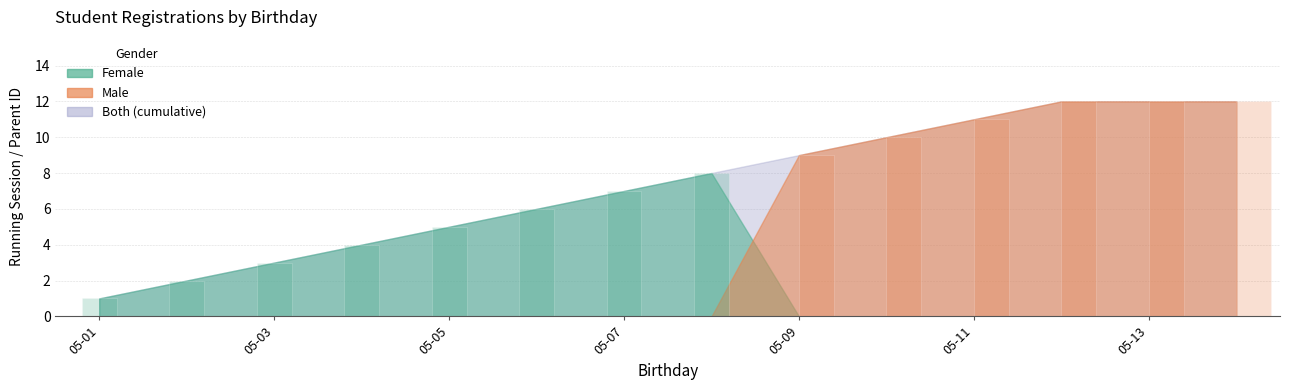

Which has a higher value, 2017-05-01 or 2017-05-10?

2017-05-01